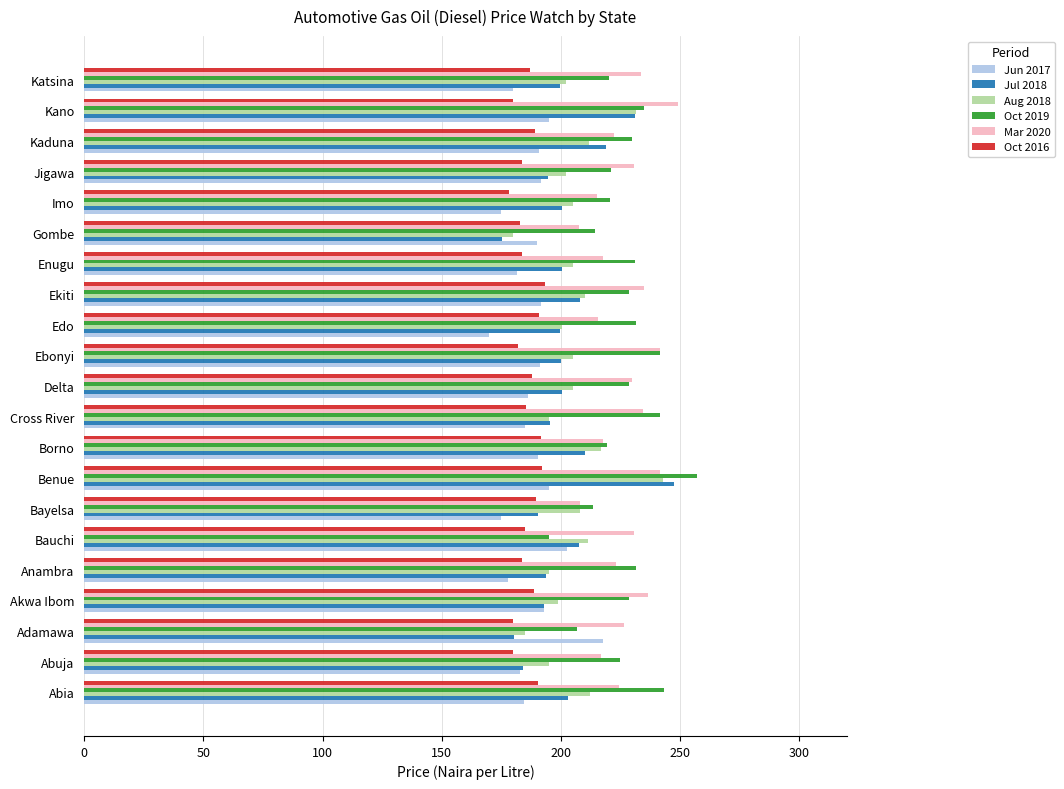

What is the difference between the maximum and minimum values in the Oct 2016 series?

15.2